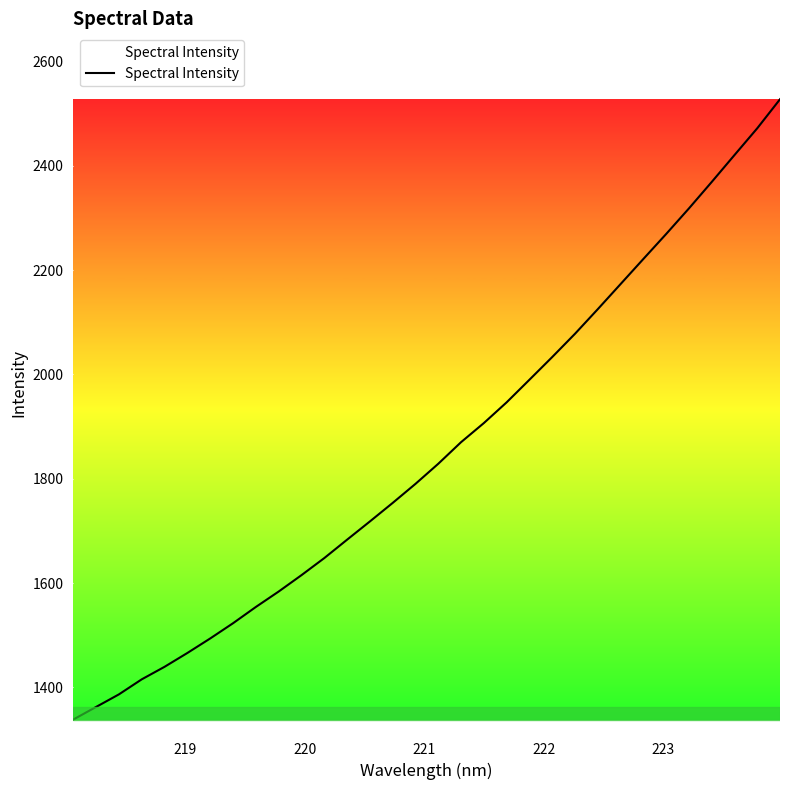

What is the difference between the maximum and minimum values?

1189.3